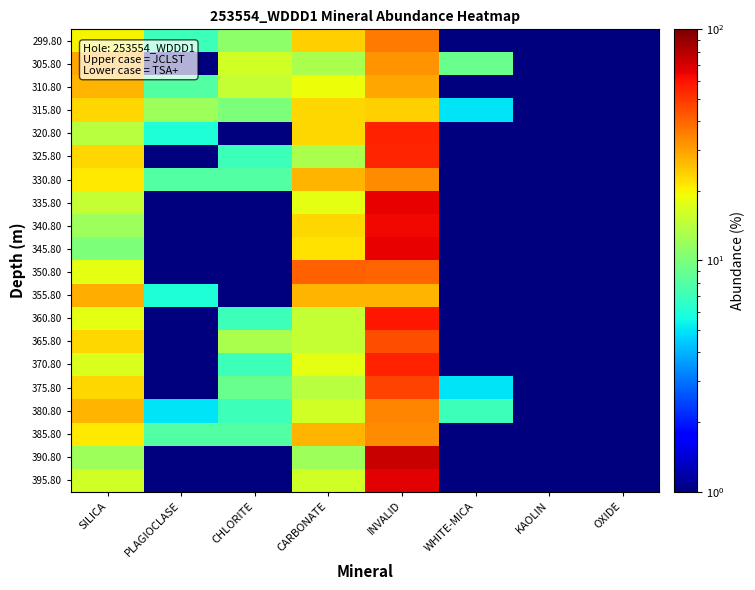

Reading left to right, list all the values displayed in this chart.

299.80: SILICA=20.0	PLAGIOCLASE=7.0	CHLORITE=11.0	CARBONATE=24.0	INVALID=36.0	WHITE-MICA=0.5	KAOLIN=0.5	OXIDE=0.5
305.80: SILICA=29.0	PLAGIOCLASE=0.5	CHLORITE=16.0	CARBONATE=13.0	INVALID=32.0	WHITE-MICA=9.0	KAOLIN=0.5	OXIDE=0.5
310.80: SILICA=27.0	PLAGIOCLASE=8.0	CHLORITE=15.0	CARBONATE=19.0	INVALID=29.0	WHITE-MICA=0.5	KAOLIN=0.5	OXIDE=0.5
315.80: SILICA=23.0	PLAGIOCLASE=12.0	CHLORITE=10.0	CARBONATE=23.0	INVALID=24.0	WHITE-MICA=5.0	KAOLIN=0.5	OXIDE=0.5
320.80: SILICA=14.0	PLAGIOCLASE=6.0	CHLORITE=0.5	CARBONATE=23.0	INVALID=56.0	WHITE-MICA=0.5	KAOLIN=0.5	OXIDE=0.5
325.80: SILICA=23.0	PLAGIOCLASE=0.5	CHLORITE=7.0	CARBONATE=13.0	INVALID=55.0	WHITE-MICA=0.5	KAOLIN=0.5	OXIDE=0.5
330.80: SILICA=21.0	PLAGIOCLASE=8.0	CHLORITE=8.0	CARBONATE=27.0	INVALID=33.0	WHITE-MICA=0.5	KAOLIN=0.5	OXIDE=0.5
335.80: SILICA=15.0	PLAGIOCLASE=0.5	CHLORITE=0.5	CARBONATE=18.0	INVALID=66.0	WHITE-MICA=0.5	KAOLIN=0.5	OXIDE=0.5
340.80: SILICA=12.0	PLAGIOCLASE=0.5	CHLORITE=0.5	CARBONATE=23.0	INVALID=63.0	WHITE-MICA=0.5	KAOLIN=0.5	OXIDE=0.5
345.80: SILICA=10.0	PLAGIOCLASE=0.5	CHLORITE=0.5	CARBONATE=22.0	INVALID=66.0	WHITE-MICA=0.5	KAOLIN=0.5	OXIDE=0.5
350.80: SILICA=18.0	PLAGIOCLASE=0.5	CHLORITE=0.5	CARBONATE=41.0	INVALID=40.0	WHITE-MICA=0.5	KAOLIN=0.5	OXIDE=0.5
355.80: SILICA=28.0	PLAGIOCLASE=6.0	CHLORITE=0.5	CARBONATE=27.0	INVALID=27.0	WHITE-MICA=0.5	KAOLIN=0.5	OXIDE=0.5
360.80: SILICA=18.0	PLAGIOCLASE=0.5	CHLORITE=7.0	CARBONATE=15.0	INVALID=59.0	WHITE-MICA=0.5	KAOLIN=0.5	OXIDE=0.5
365.80: SILICA=23.0	PLAGIOCLASE=0.5	CHLORITE=13.0	CARBONATE=15.0	INVALID=45.0	WHITE-MICA=0.5	KAOLIN=0.5	OXIDE=0.5
370.80: SILICA=17.0	PLAGIOCLASE=0.5	CHLORITE=7.0	CARBONATE=18.0	INVALID=56.0	WHITE-MICA=0.5	KAOLIN=0.5	OXIDE=0.5
375.80: SILICA=23.0	PLAGIOCLASE=0.5	CHLORITE=9.0	CARBONATE=14.0	INVALID=47.0	WHITE-MICA=5.0	KAOLIN=0.5	OXIDE=0.5
380.80: SILICA=27.0	PLAGIOCLASE=5.0	CHLORITE=7.0	CARBONATE=16.0	INVALID=34.0	WHITE-MICA=7.0	KAOLIN=0.5	OXIDE=0.5
385.80: SILICA=21.0	PLAGIOCLASE=8.0	CHLORITE=8.0	CARBONATE=27.0	INVALID=33.0	WHITE-MICA=0.5	KAOLIN=0.5	OXIDE=0.5
390.80: SILICA=12.0	PLAGIOCLASE=0.5	CHLORITE=0.5	CARBONATE=12.0	INVALID=74.0	WHITE-MICA=0.5	KAOLIN=0.5	OXIDE=0.5
395.80: SILICA=16.0	PLAGIOCLASE=0.5	CHLORITE=0.5	CARBONATE=16.0	INVALID=67.0	WHITE-MICA=0.5	KAOLIN=0.5	OXIDE=0.5